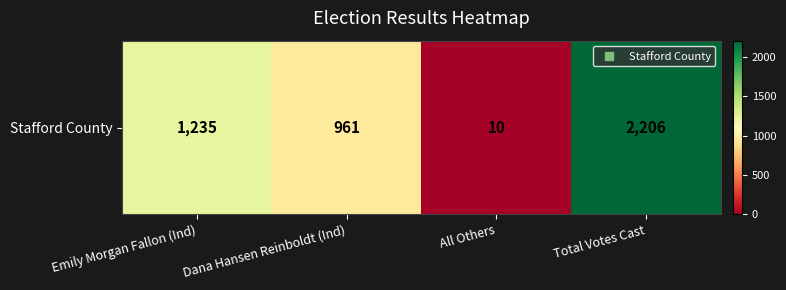

Is it true that the value at Total Votes Cast is 2206?

True